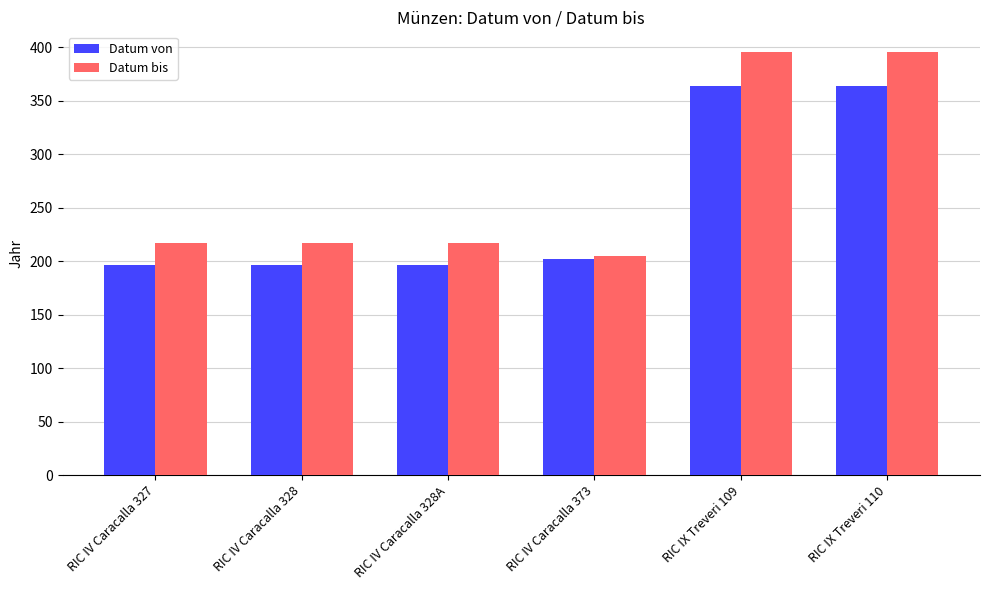

Which series has the widest spread of values?

Datum bis